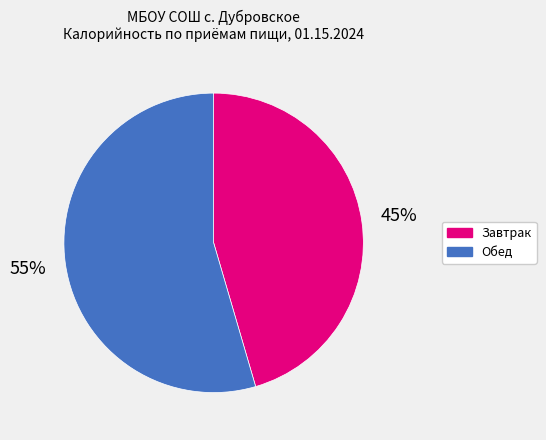

What percentage is the Обед slice, to the nearest percent?

55%